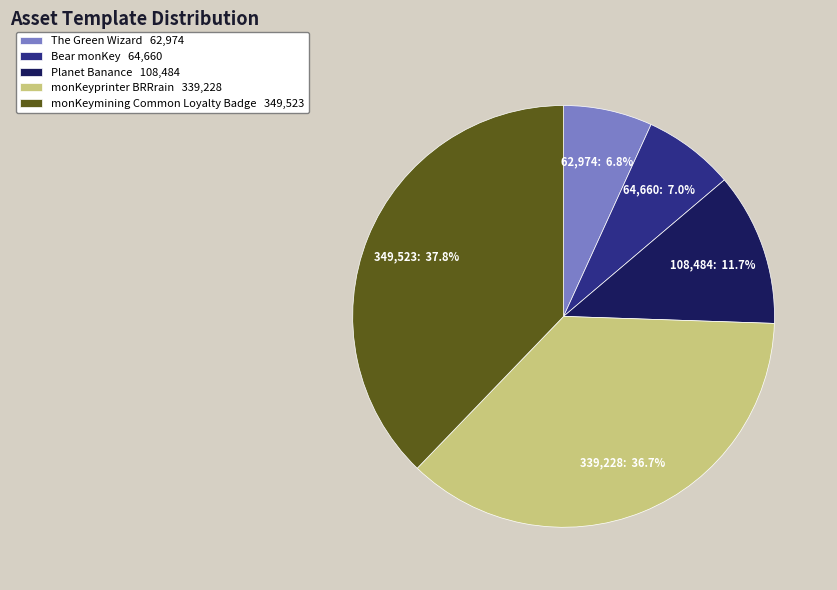

How many slices are in this pie chart?

5